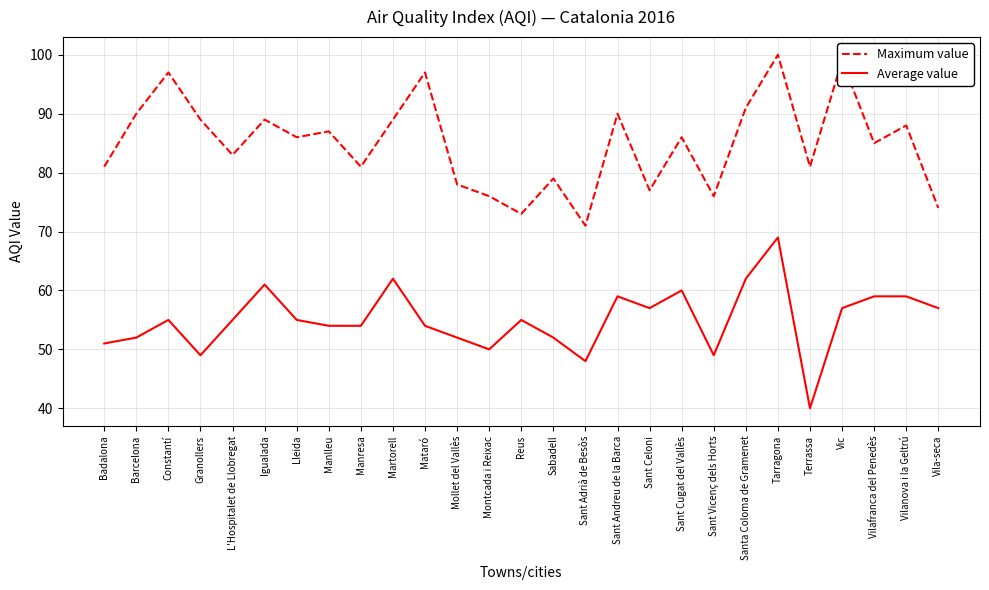

At which label does Maximum value first exceed 86?

Barcelona